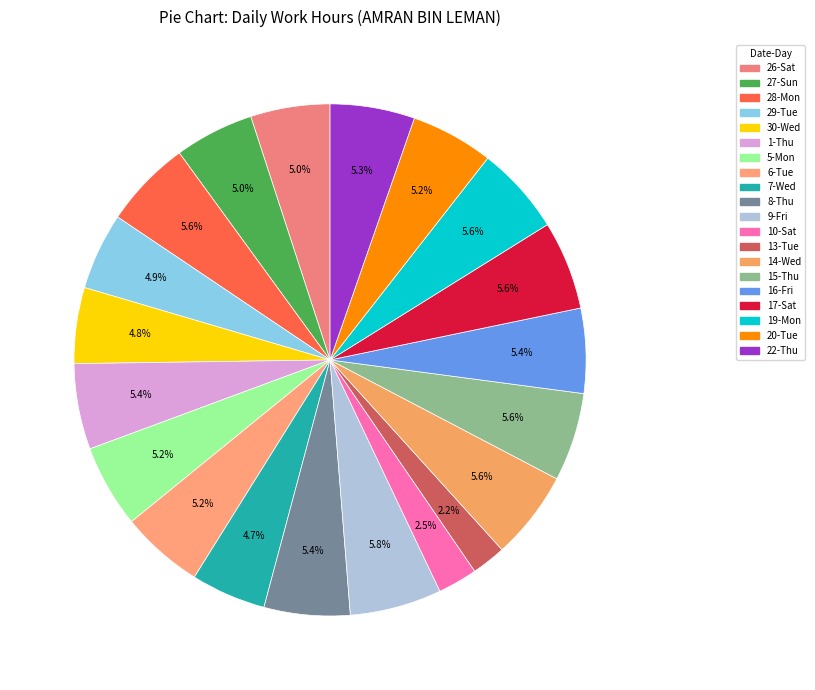

To the nearest percent, what percentage of the pie is 5-Mon?

5%